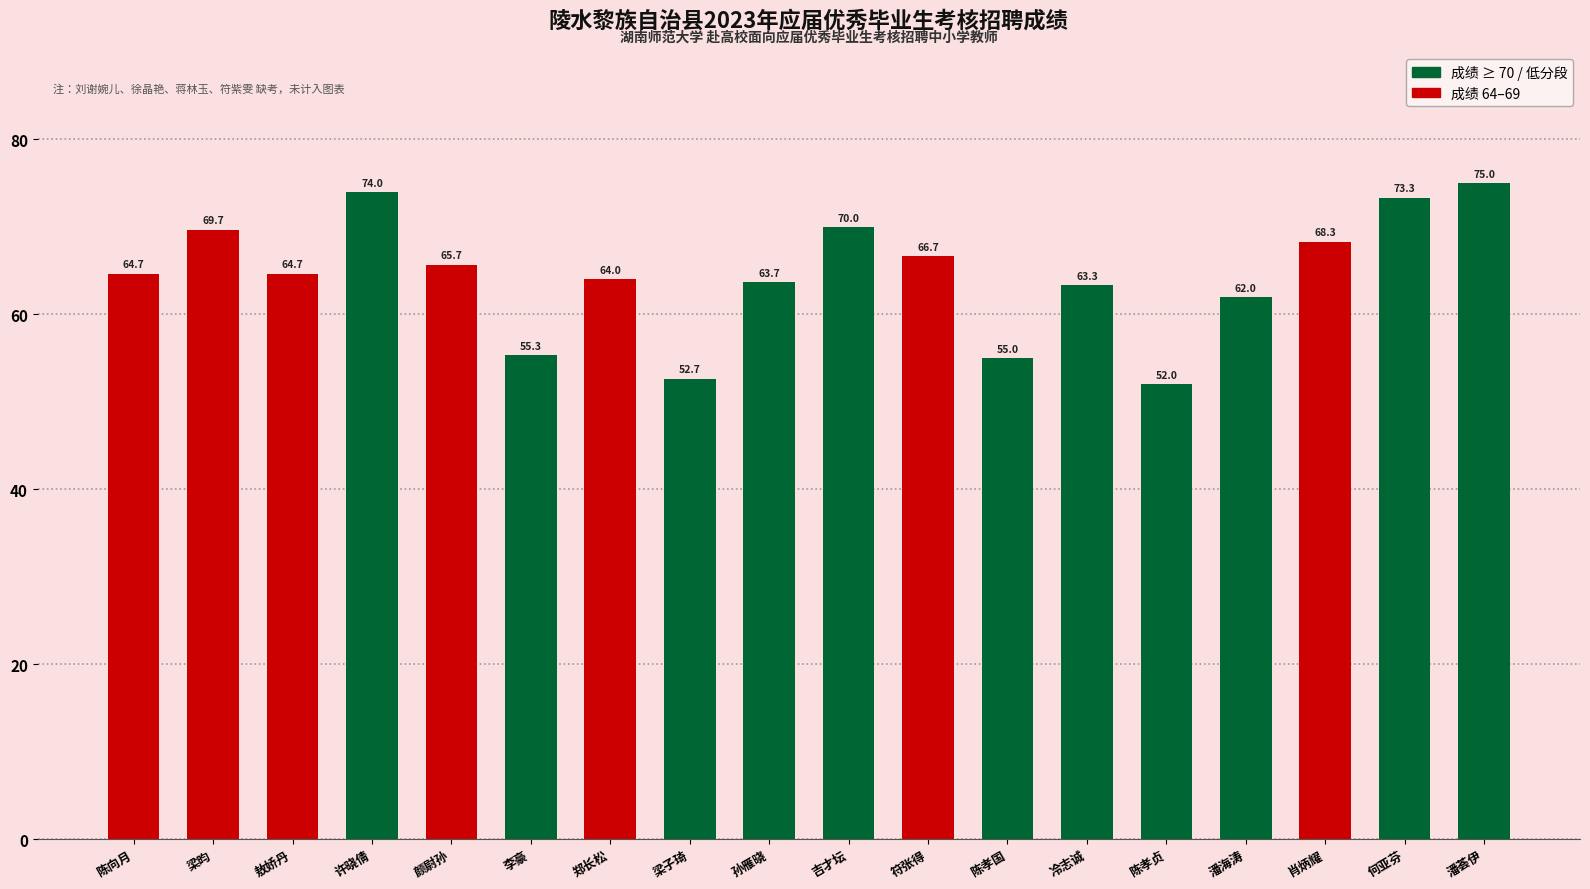

Between 陈孝国 and 潘海涛, which is larger?

潘海涛